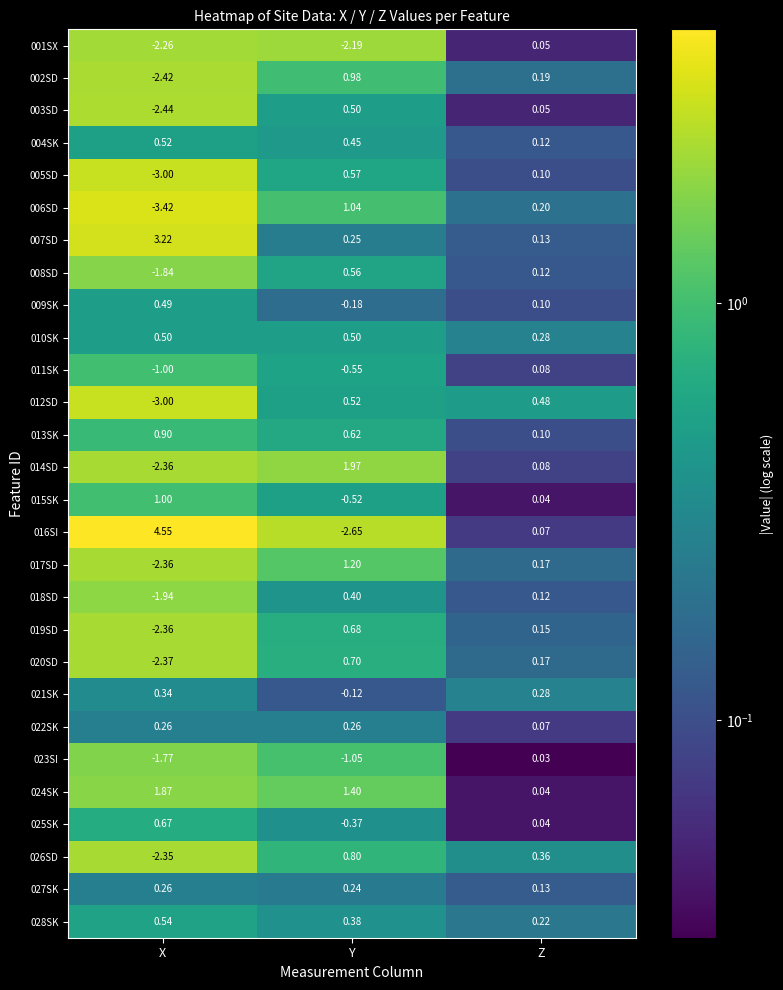

Which category has the highest value in the 014SD series?

Y